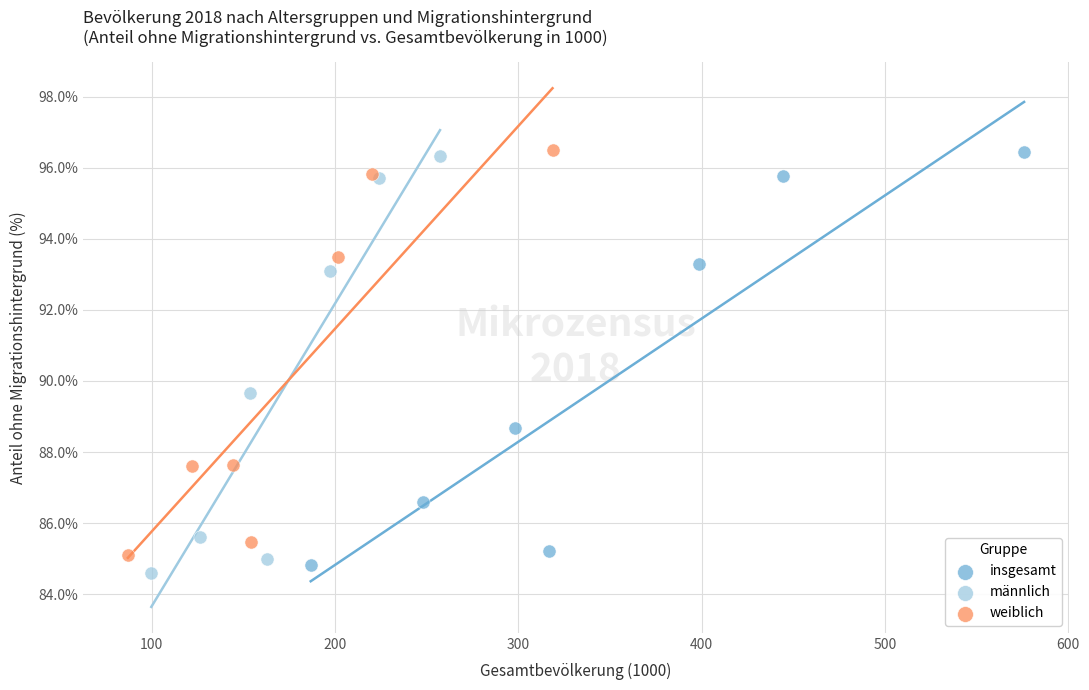

Which series has the widest spread of Y values?

männlich